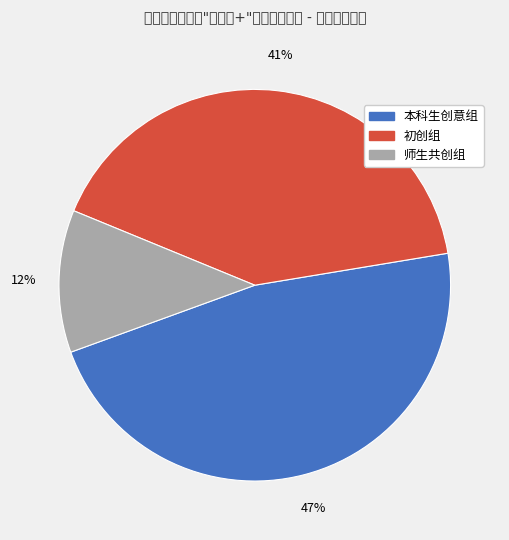

Is it true that 师生共创组 is 19% of the pie?

False